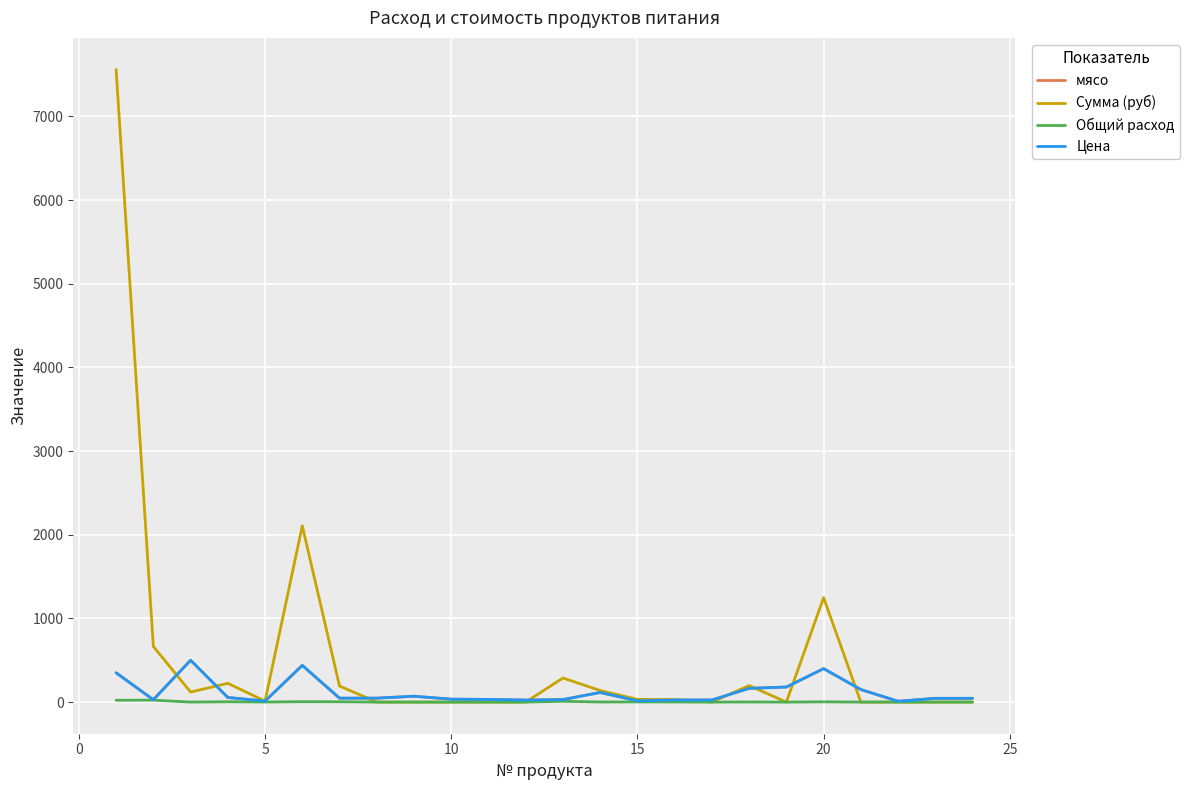

Where do мясо and Сумма (руб) first cross each other?

0 and 5